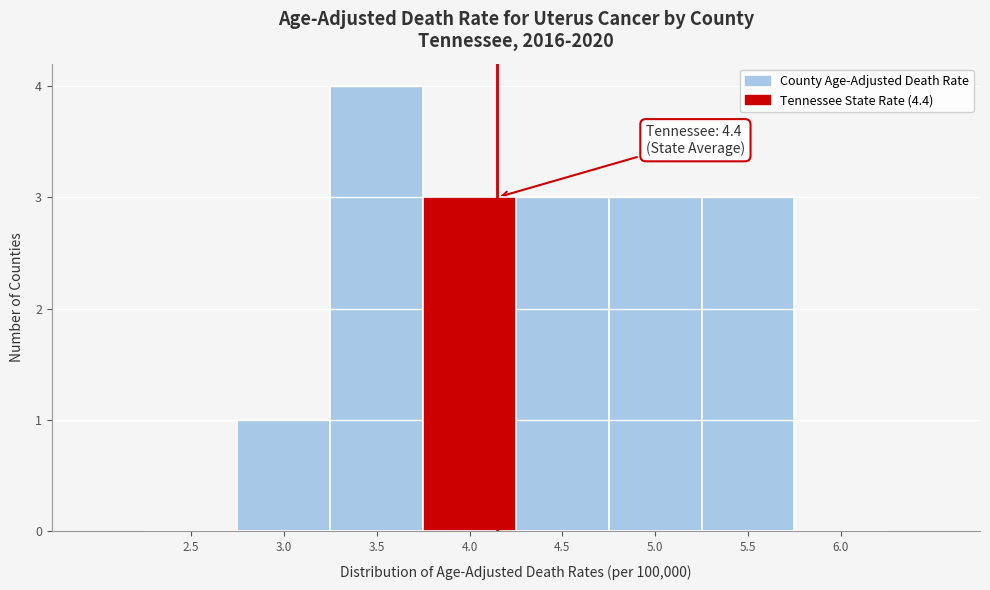

Reading left to right, transcribe all the data shown in this chart.

2.5=0	3.0=1	3.5=4	4.0=3	4.5=3	5.0=3	5.5=3	6.0=0